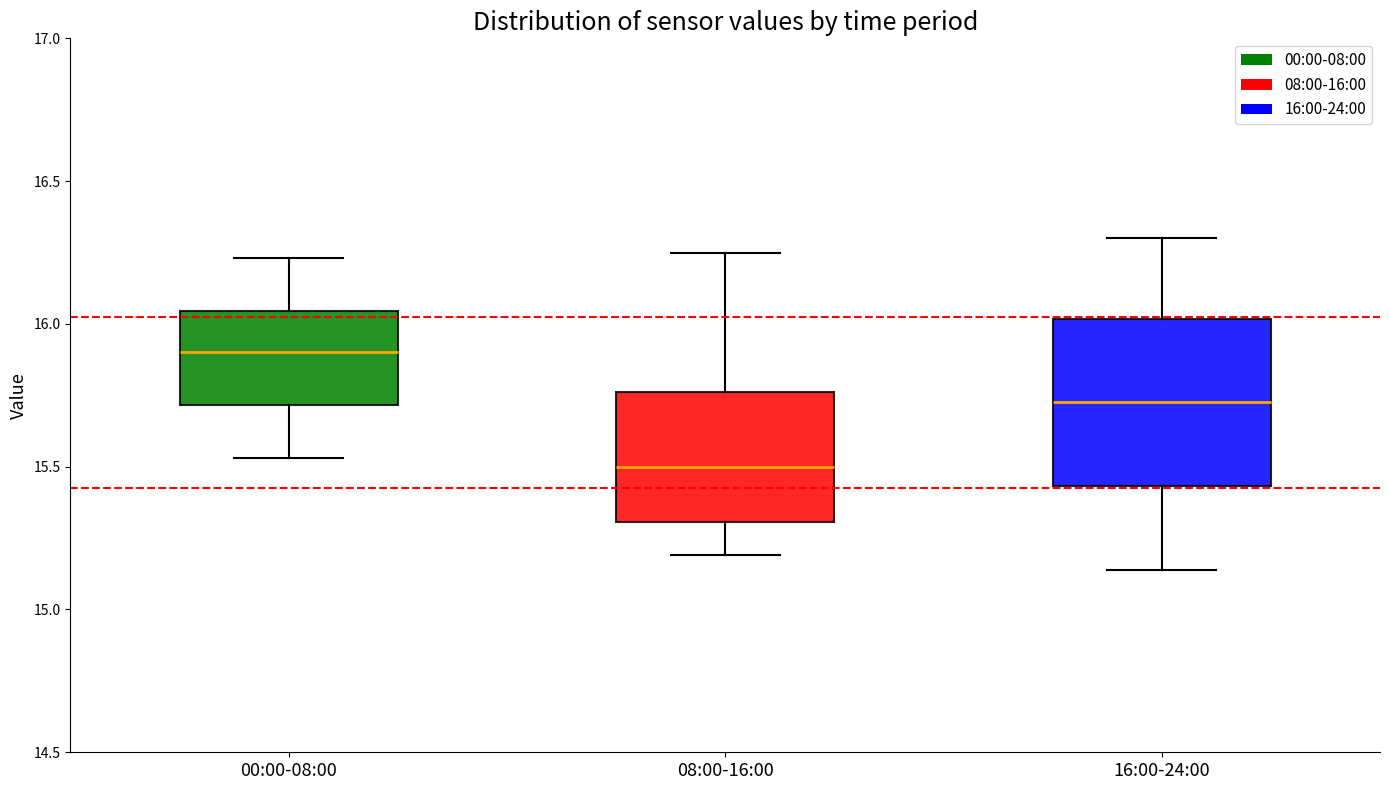

Which box's median line is the lowest?

08:00-16:00